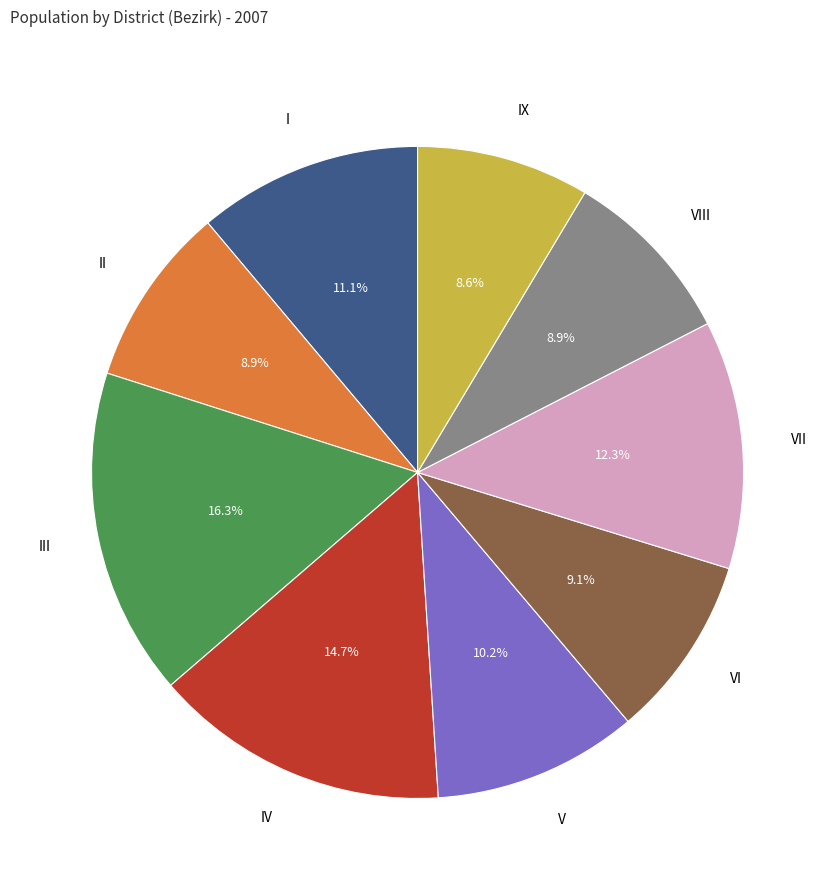

True or false: V accounts for 10% of the total.

True